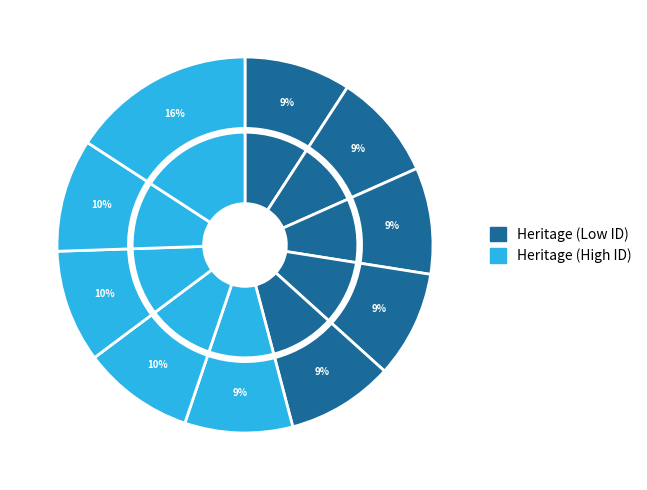

Count the number of slices in the pie.

10